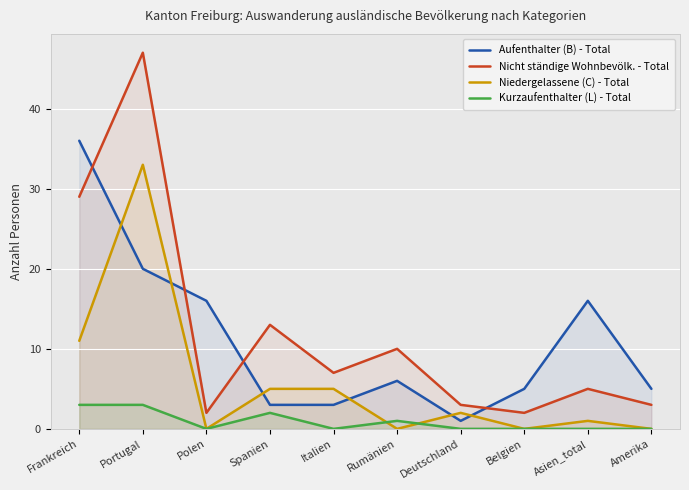

What is the difference between the Aufenthalter (B) - Total values at Rumänien and Belgien?

1